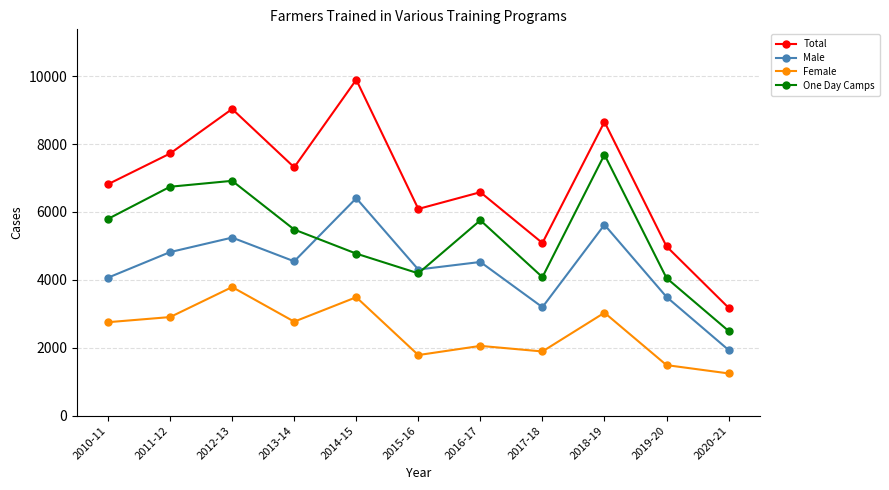

Rank the series by their average value, from highest to lowest.

Total, One Day Camps, Male, Female